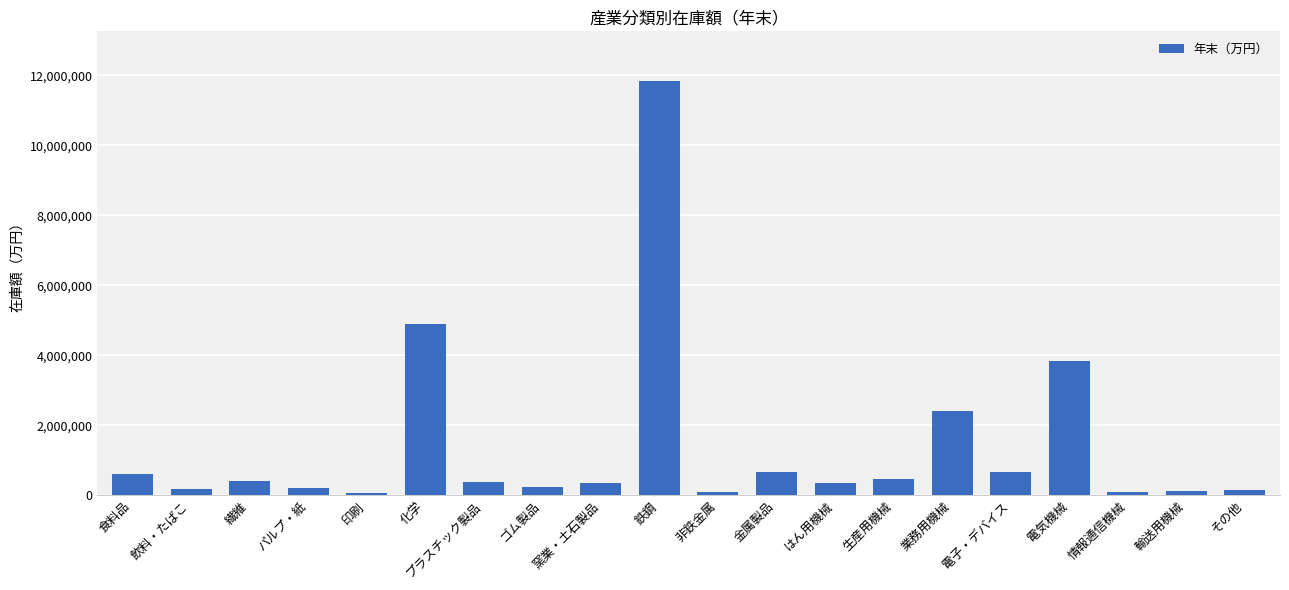

Where is the data nearest to the value 5945666?

化学